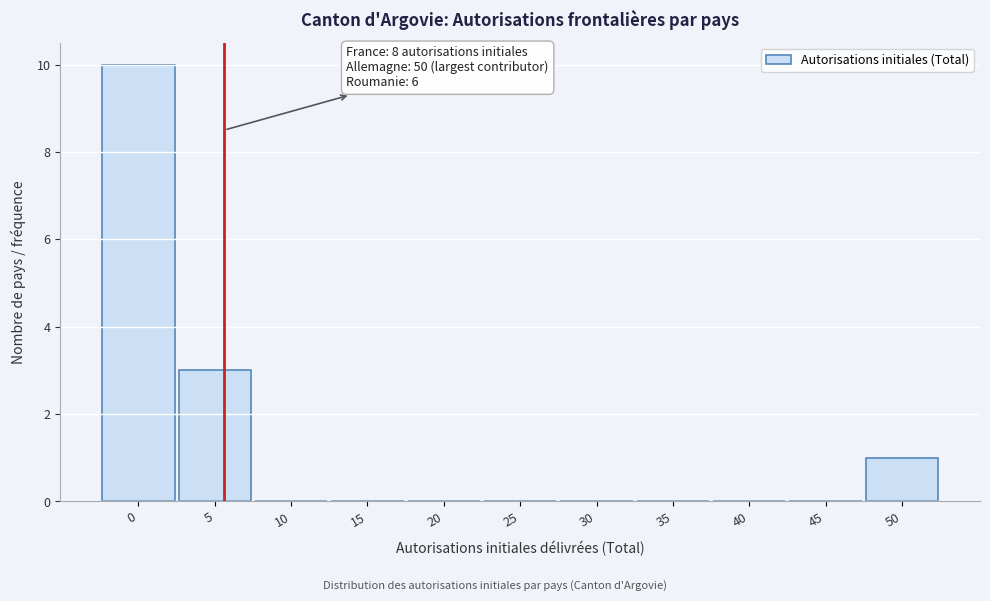

Reading left to right, what are all the values shown in this chart?

0=10	5=3	10=0	15=0	20=0	25=0	30=0	35=0	40=0	45=0	50=1